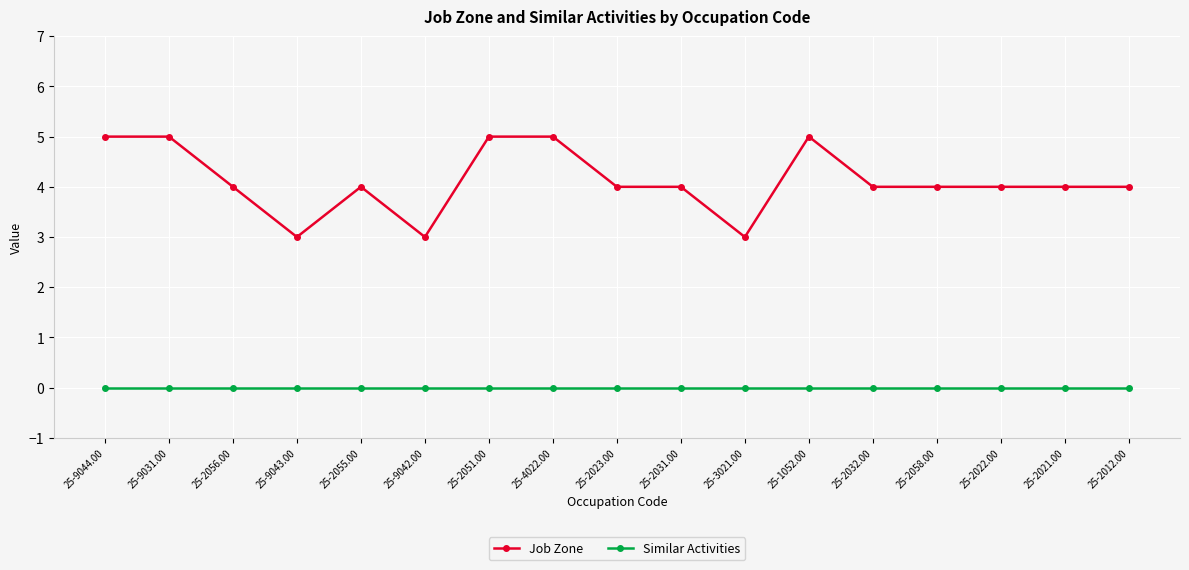

What is the value of the Job Zone point at the 7th from the left?

5